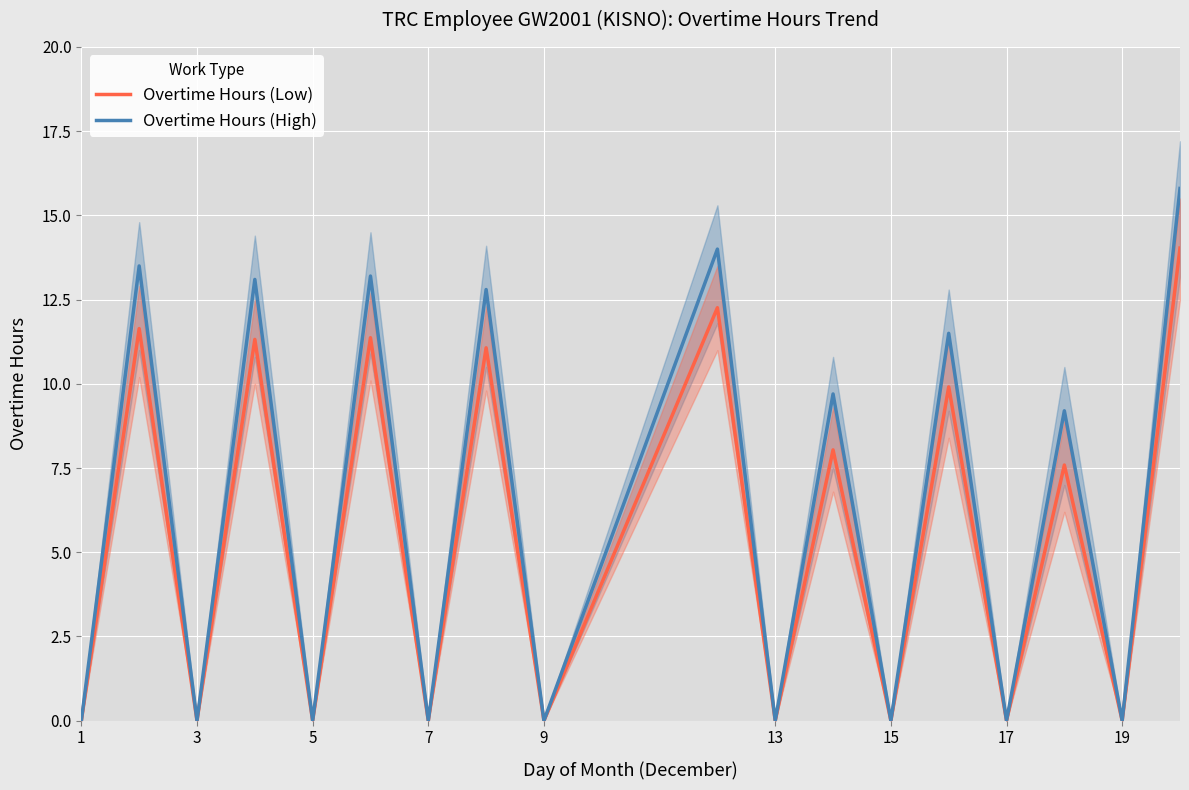

True or false: Overtime Hours (Low) and Overtime Hours (High) cross at least once.

False